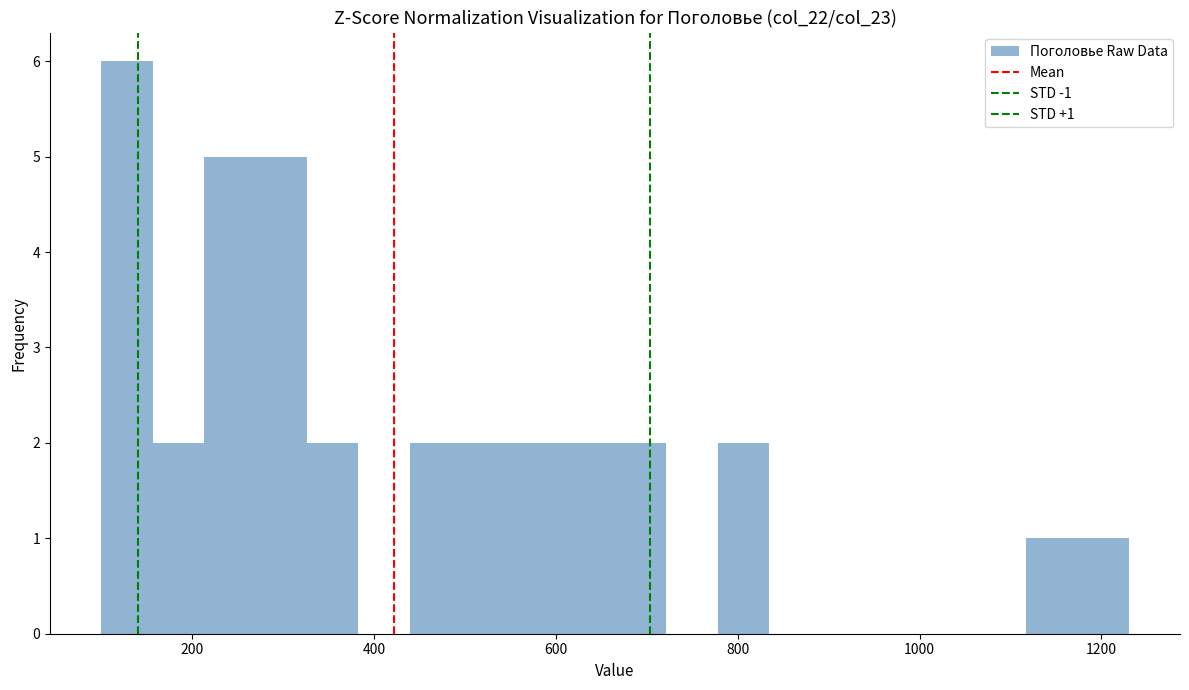

Around what value on the x-axis is the tallest bar? Give the approximate position of its centre, as read against the axis.

120